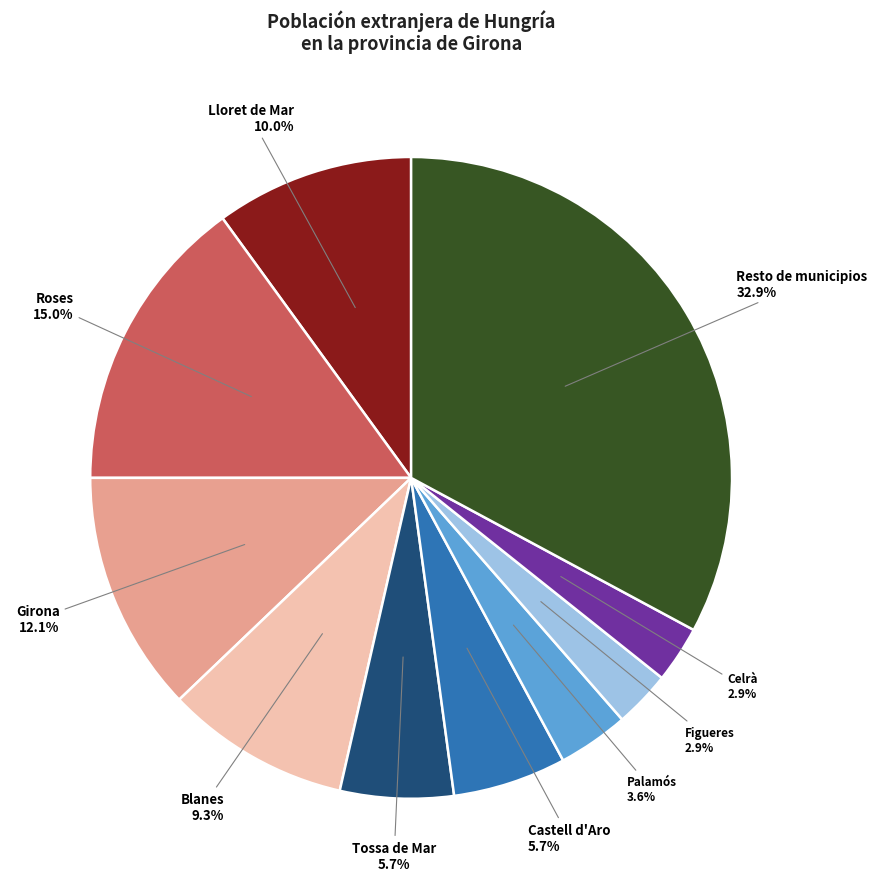

Between Castell d'Aro and Celrà, which is larger?

Castell d'Aro